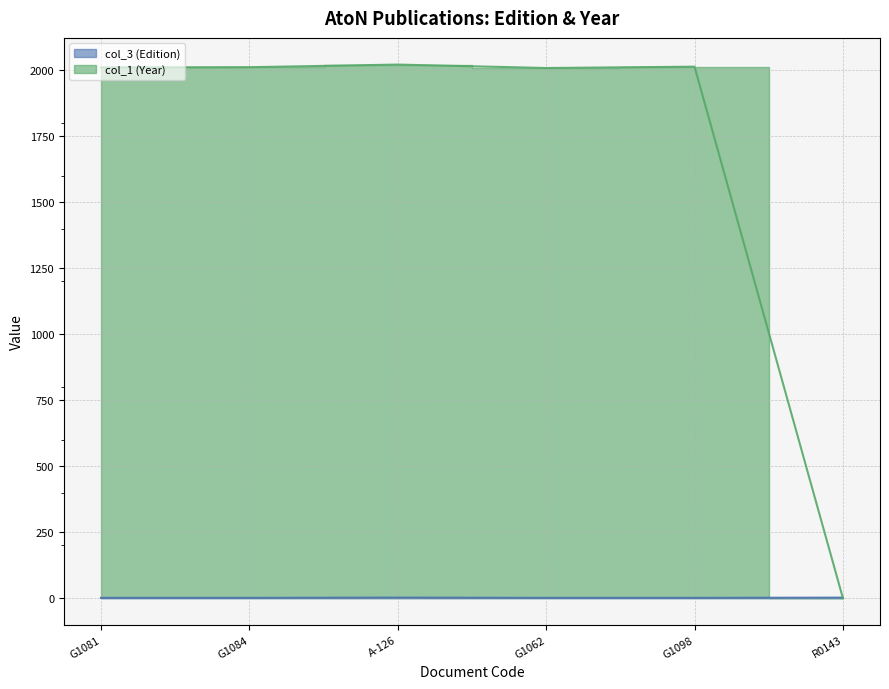

Reading right to left, what are all the values shown in this chart?

col_3 (Edition): 2	1	1	2	1	1
col_1 (Year): 0	2013	2008	2021	2011	2010